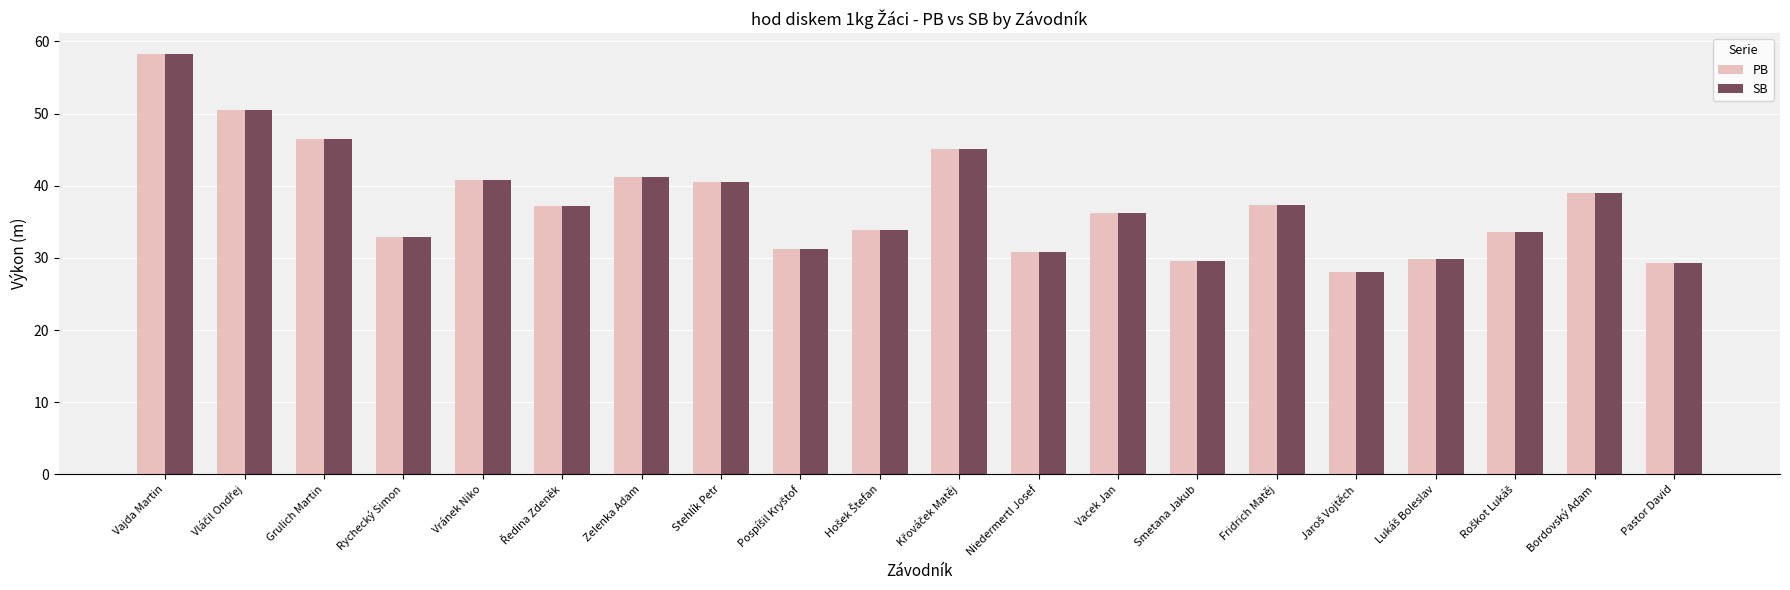

At which category does the chart reach its peak across all series?

Vajda Martin